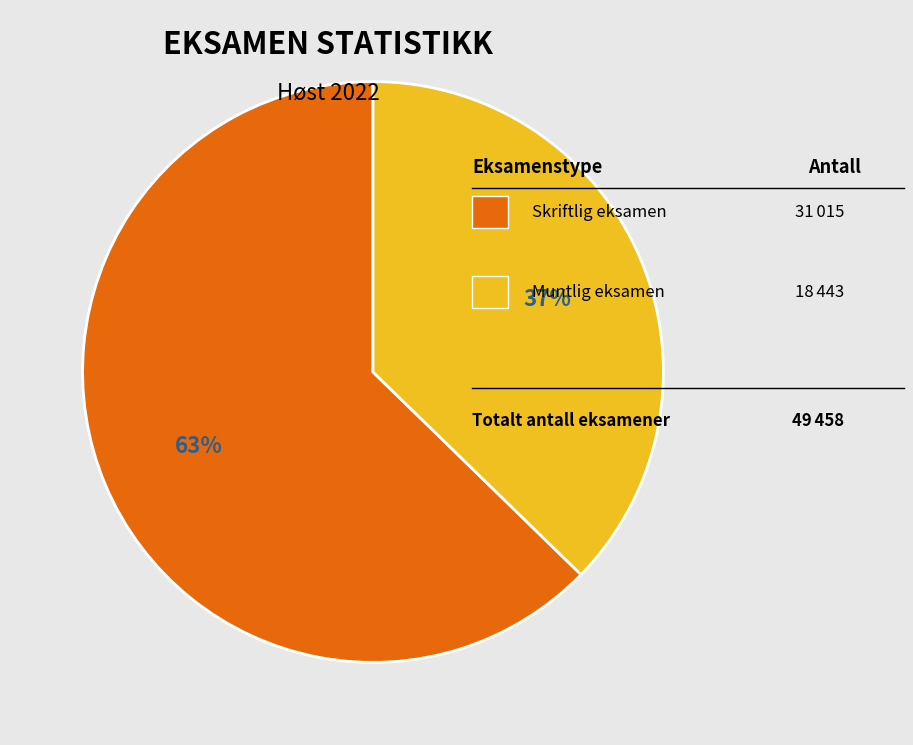

Is there any slice that represents more than half of the pie?

Yes